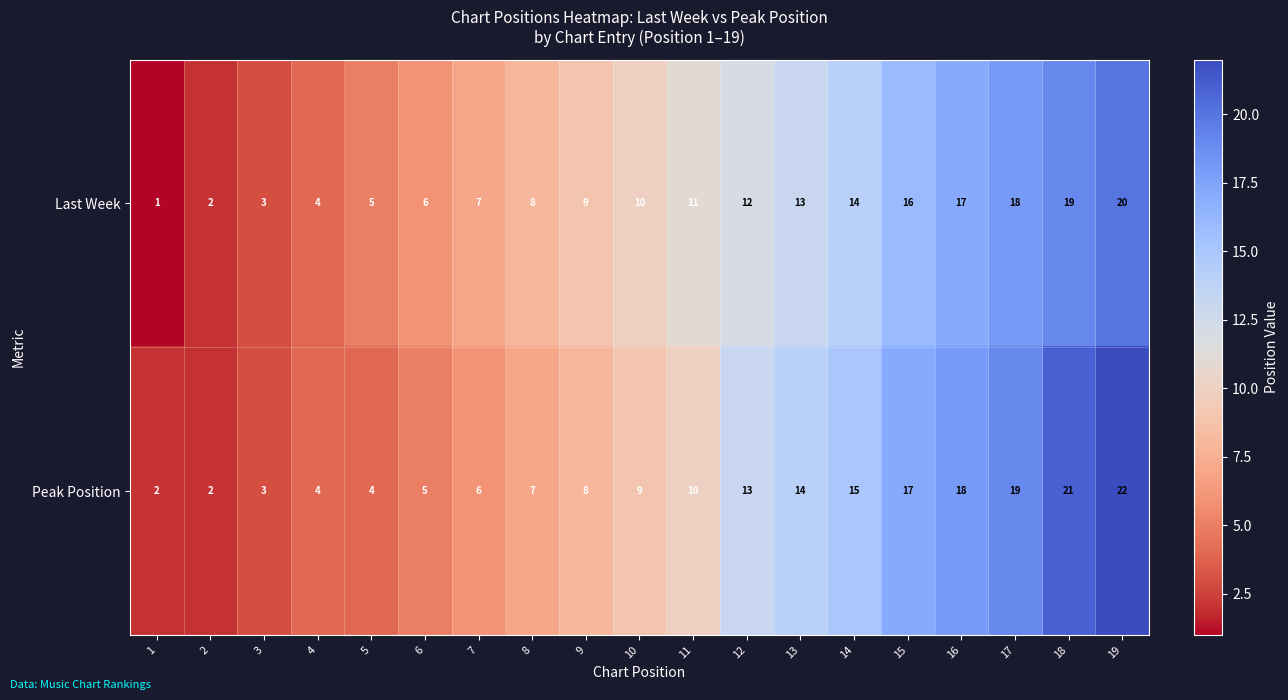

Is it true that Last Week equals 9 at 9?

True